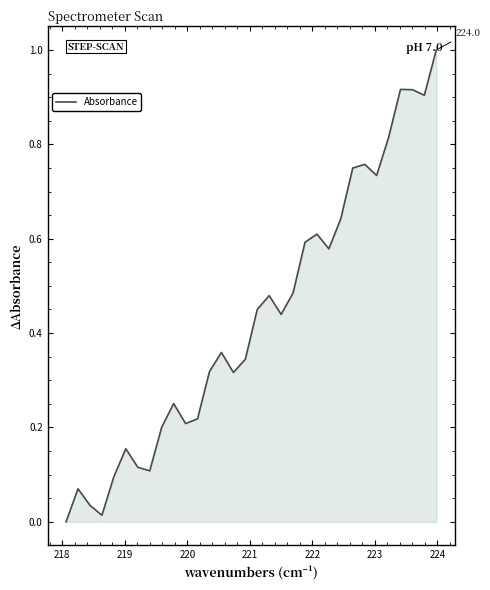

What is the maximum value shown in the chart?

1.0